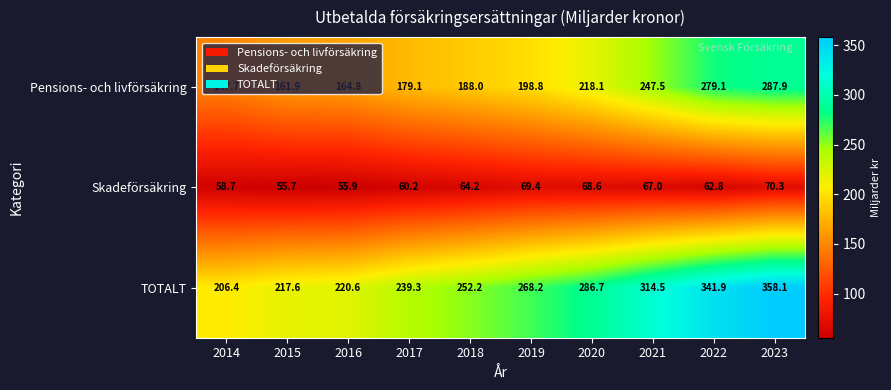

Which series changed the most between 2015 and 2018?

TOTALT